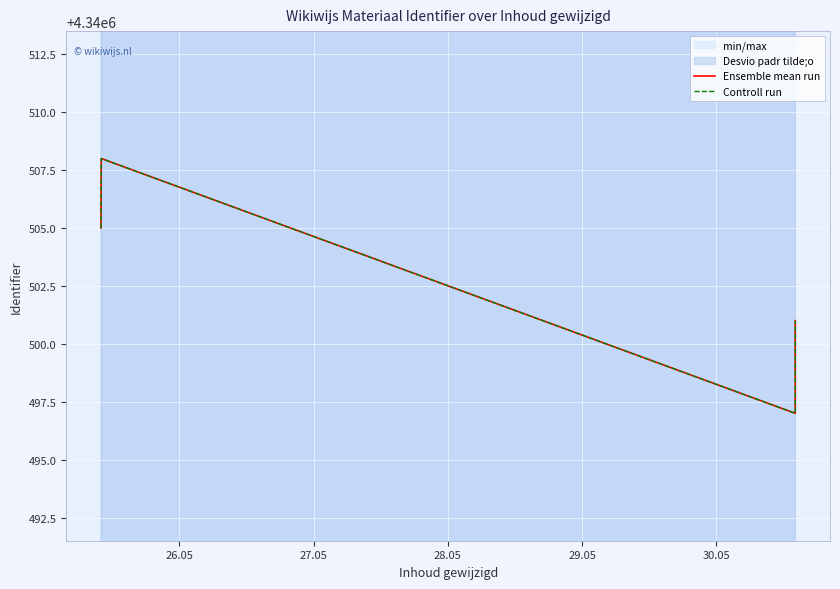

What is the difference between the second highest and minimum values in the Controll run series?

8